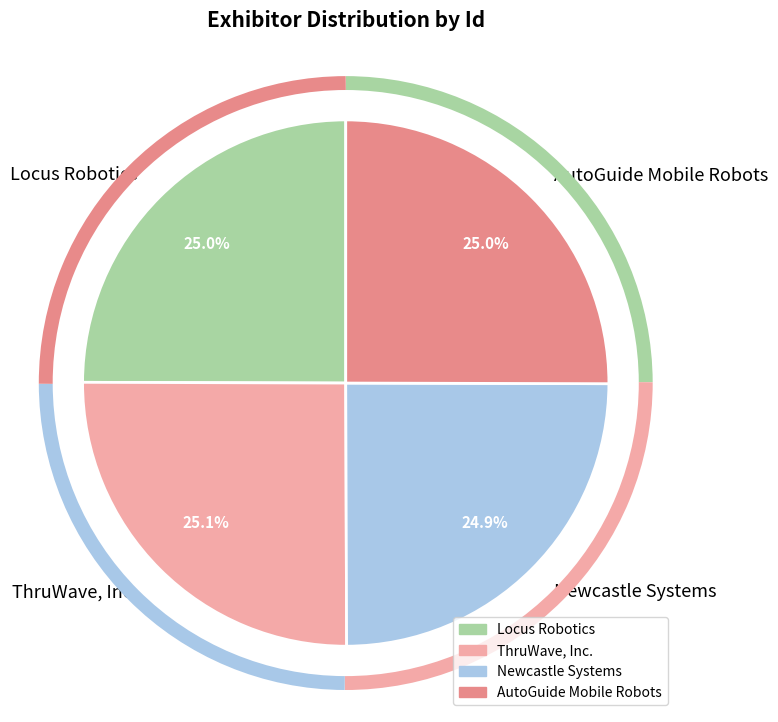

Count the number of slices in the pie.

4